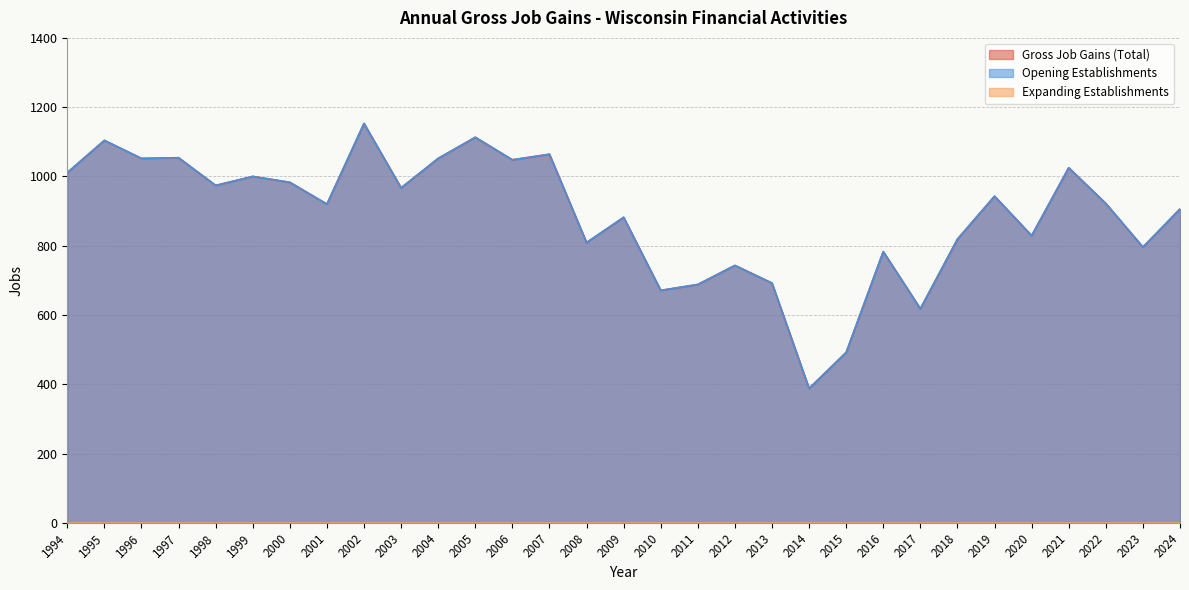

Which series has the largest total across all categories?

Gross Job Gains (Total)